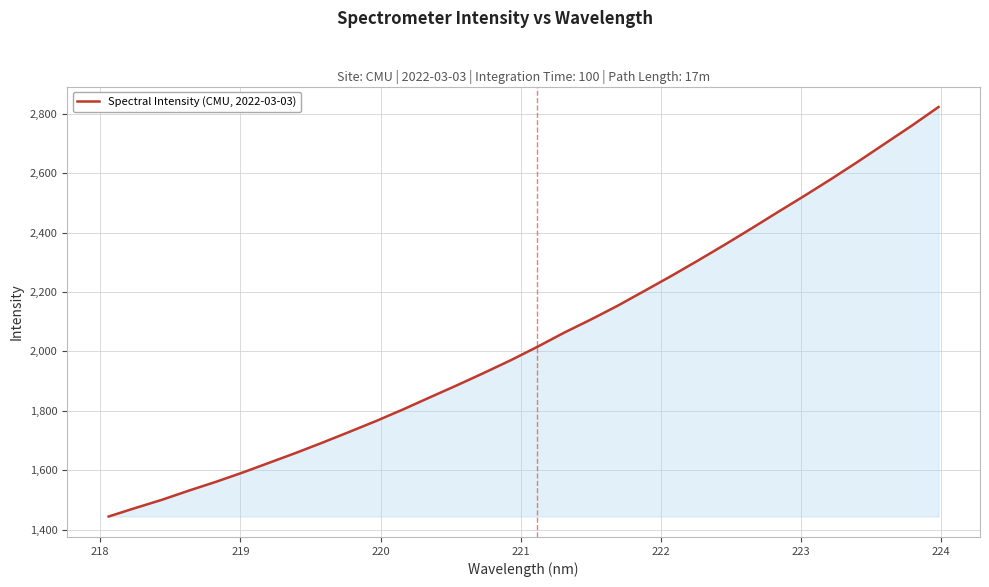

What is the minimum value shown in the chart?

1443.9